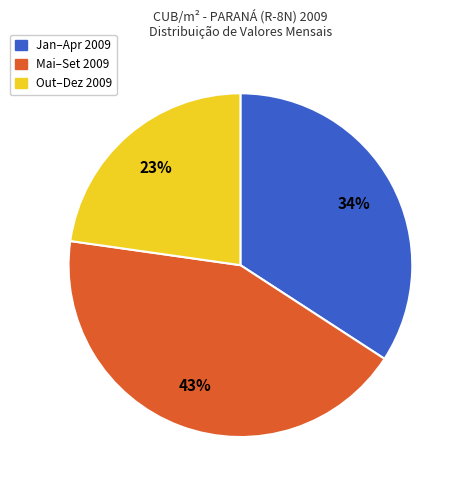

To the nearest percent, what is the average slice percentage?

33%